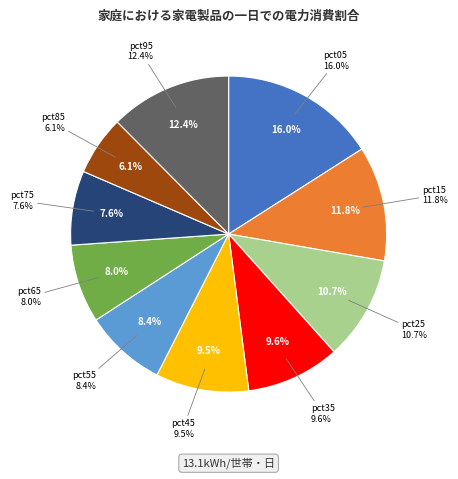

What is the smallest slice in the pie chart?

pct85